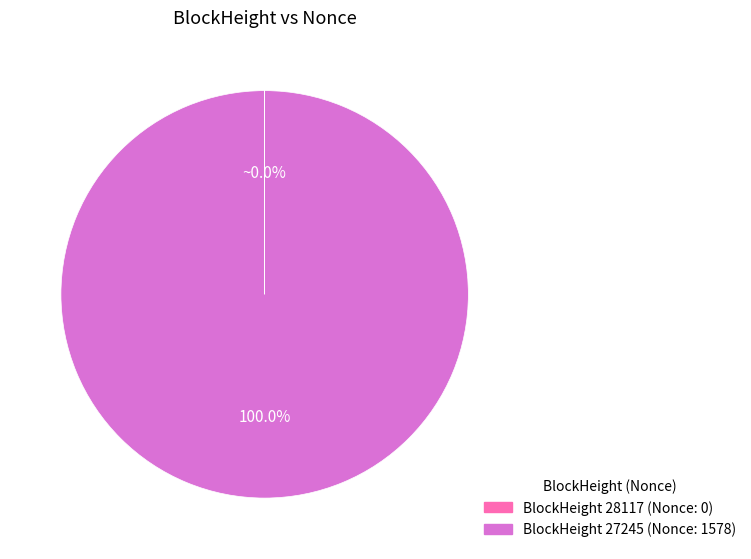

Is there any slice that represents more than half of the pie?

Yes